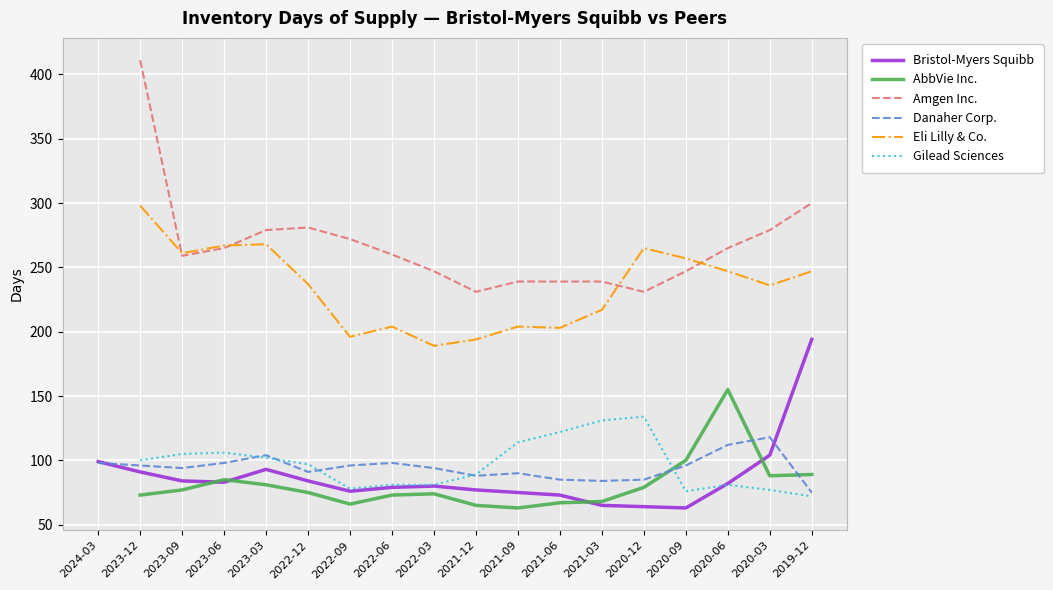

The Gilead Sciences series shows 188.5 at 2023-06. True or false?

False